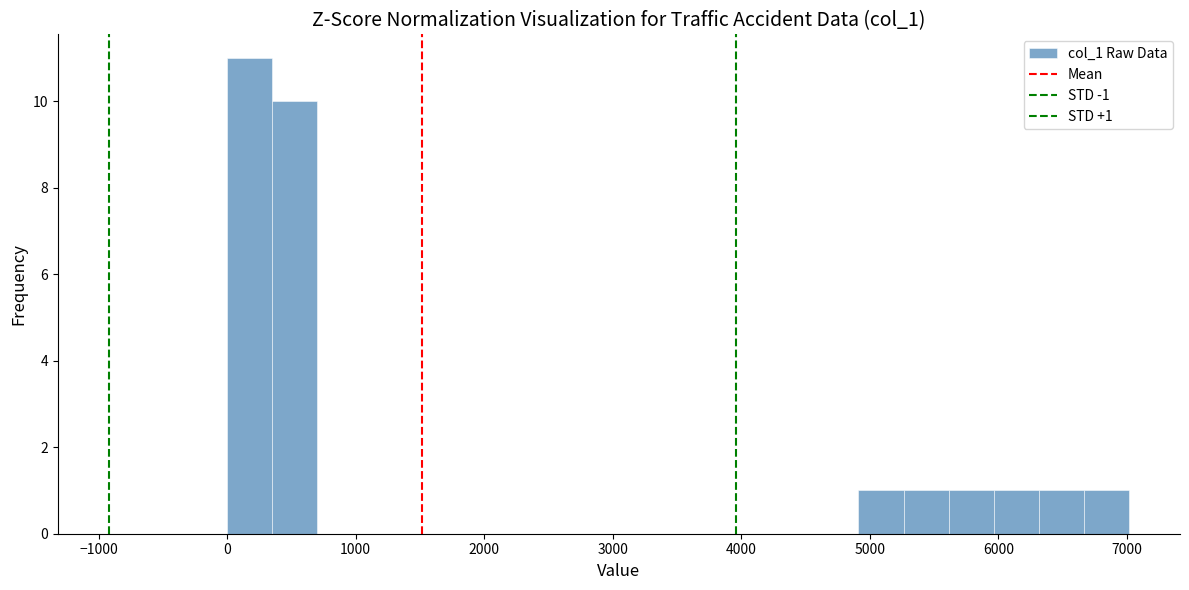

Around what value on the x-axis is the tallest bar? Give the approximate position of its centre, as read against the axis.

200